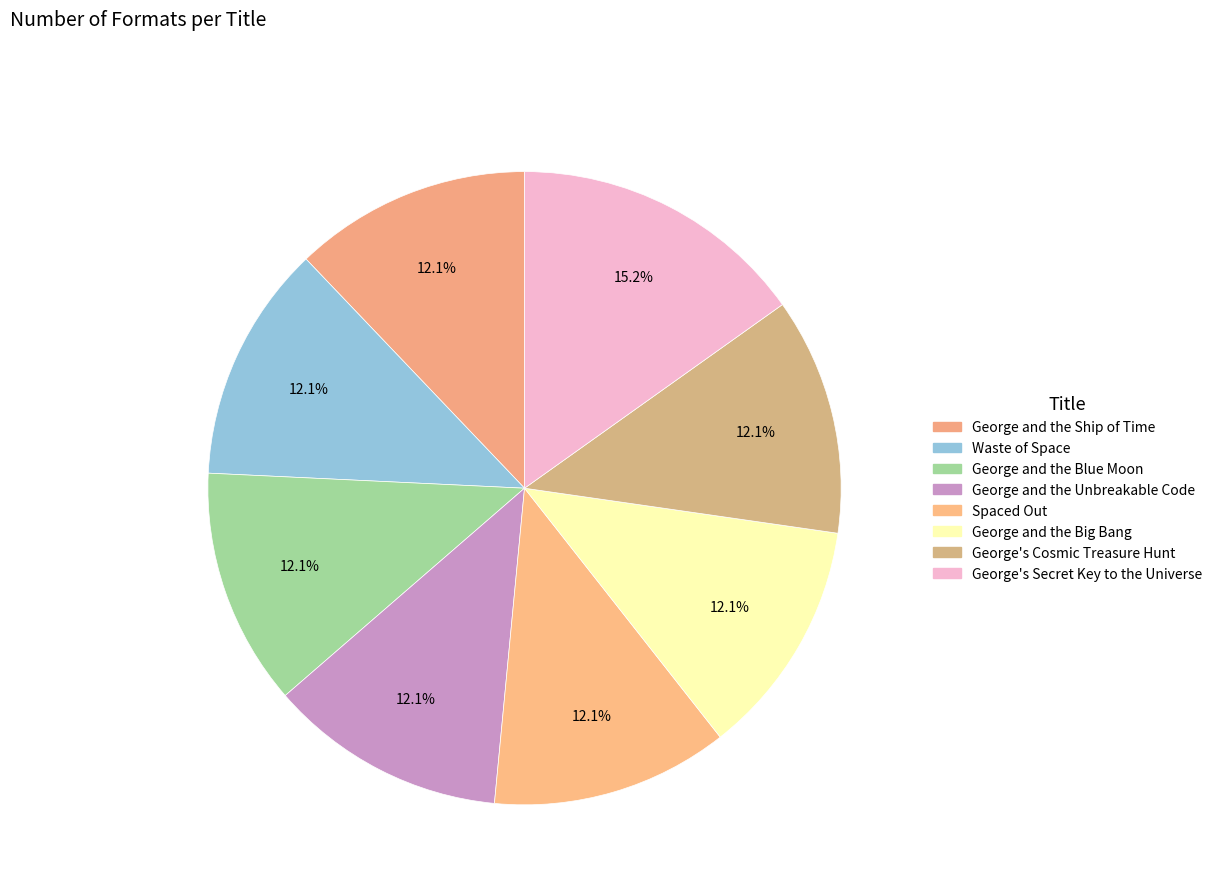

How many slices are in this pie chart?

8